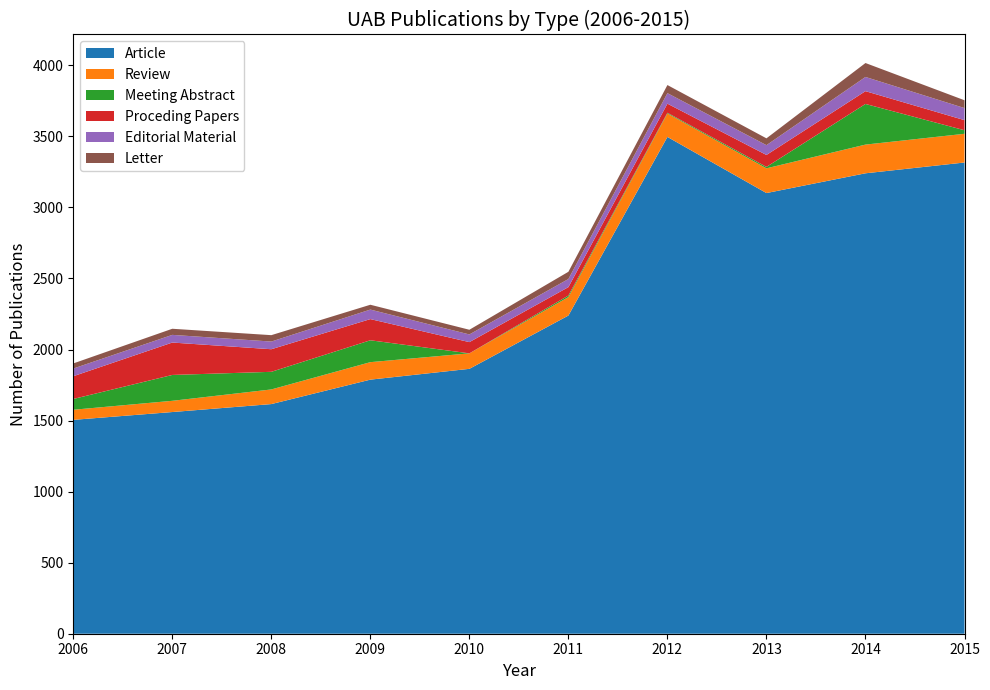

Reading left to right, list all the values displayed in this chart.

Article: 2006=1505	2007=1560	2008=1616	2009=1788	2010=1864	2011=2239	2012=3496	2013=3101	2014=3240	2015=3316
Review: 2006=71	2007=79	2008=103	2009=123	2010=109	2011=130	2012=165	2013=174	2014=202	2015=202
Meeting Abstract: 2006=76	2007=182	2008=124	2009=154	2010=0	2011=11	2012=5	2013=10	2014=286	2015=25
Proceding Papers: 2006=160	2007=228	2008=159	2009=149	2010=79	2011=59	2012=64	2013=84	2014=90	2015=71
Editorial Material: 2006=54	2007=54	2008=54	2009=67	2010=54	2011=57	2012=74	2013=69	2014=100	2015=85
Letter: 2006=36	2007=43	2008=45	2009=34	2010=33	2011=51	2012=57	2013=48	2014=98	2015=55